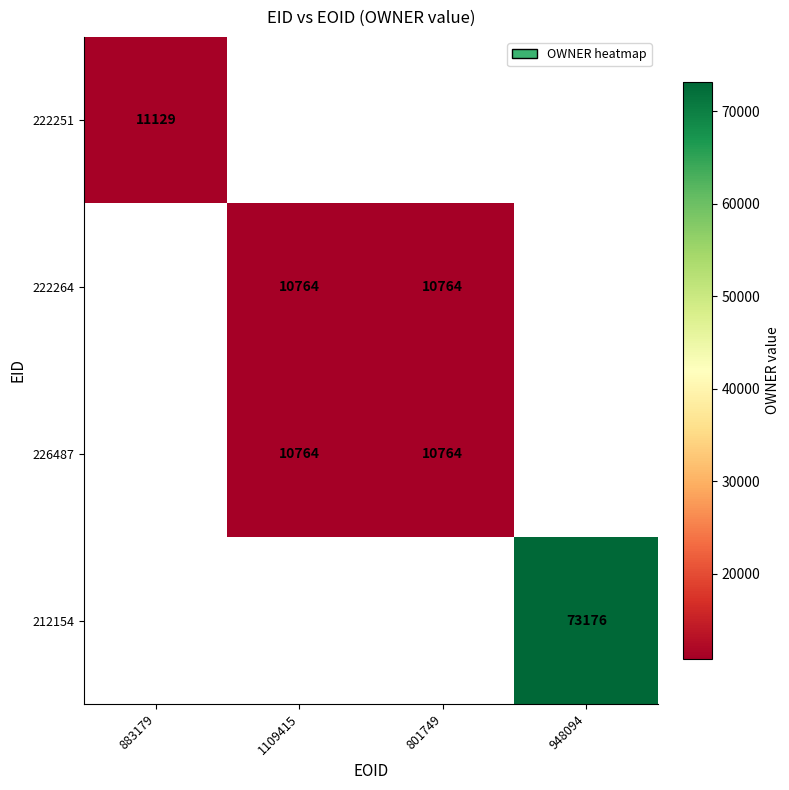

The value of 222251 at 883179 is 16534. True or false?

False